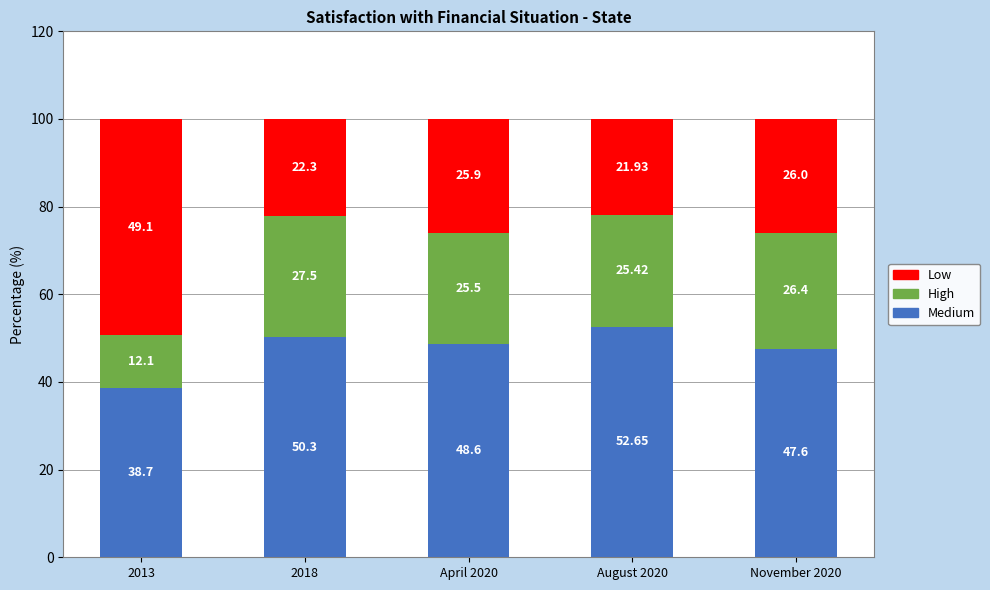

What is the total value across all series at 2018?

100.1